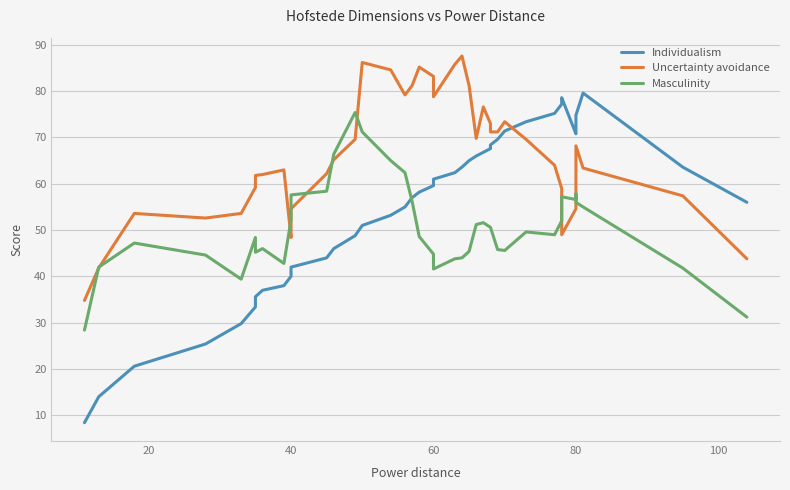

Does the chart display data point markers on the line(s)?

No